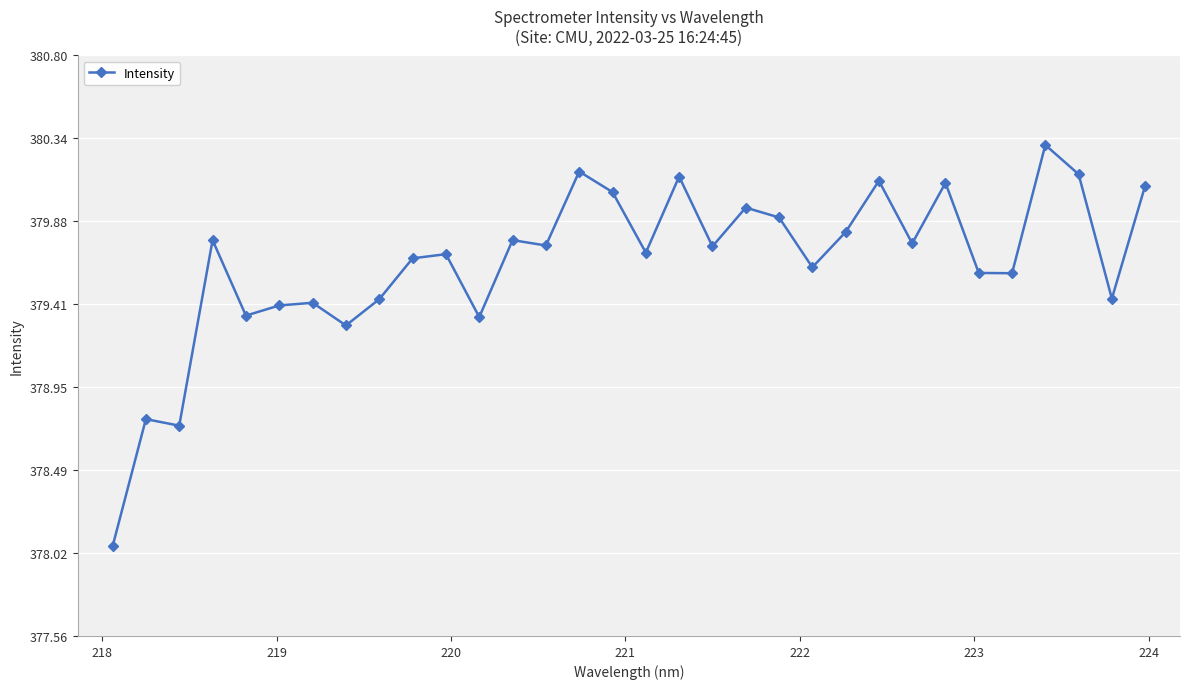

What is the sum of all values?

12148.6